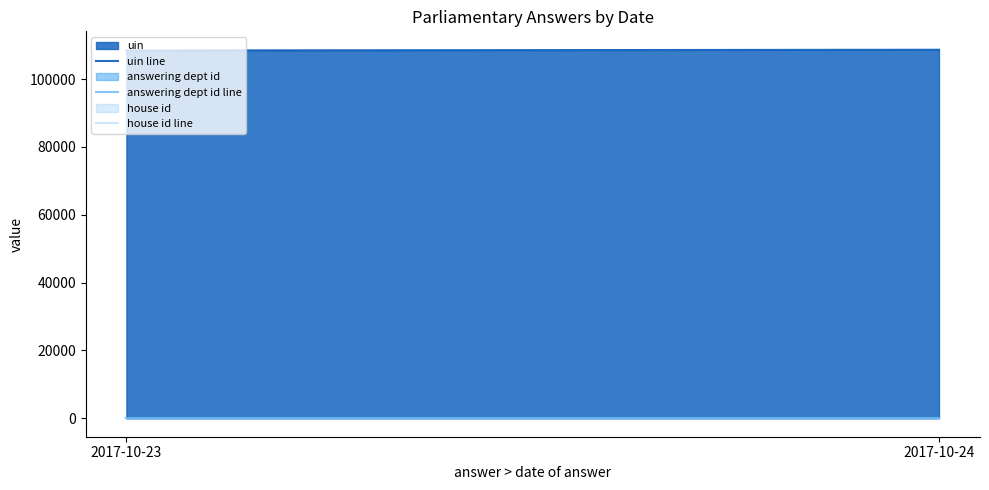

Which series has the widest spread of values?

uin line